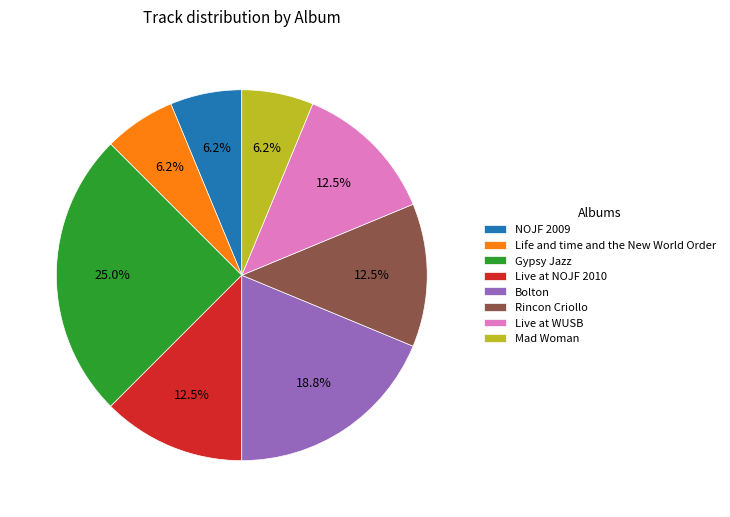

Which has a higher value, Live at WUSB or Mad Woman?

Live at WUSB